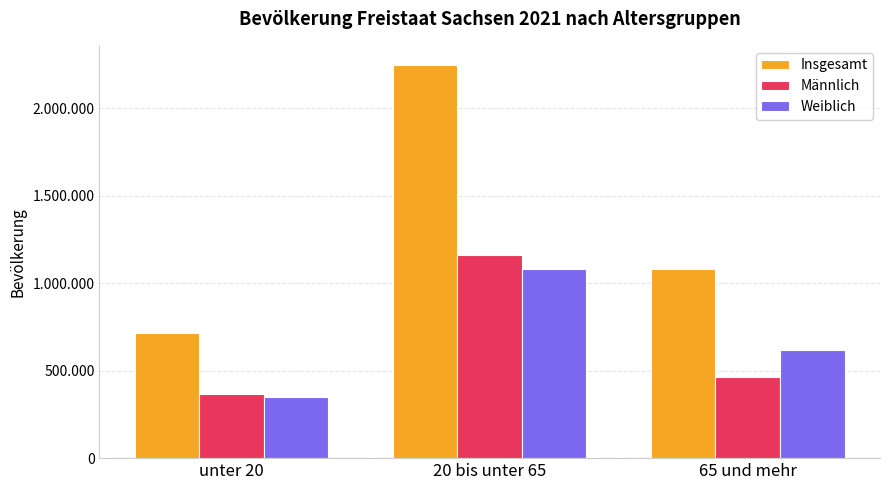

At which category is the sum across all series the highest?

20 bis unter 65